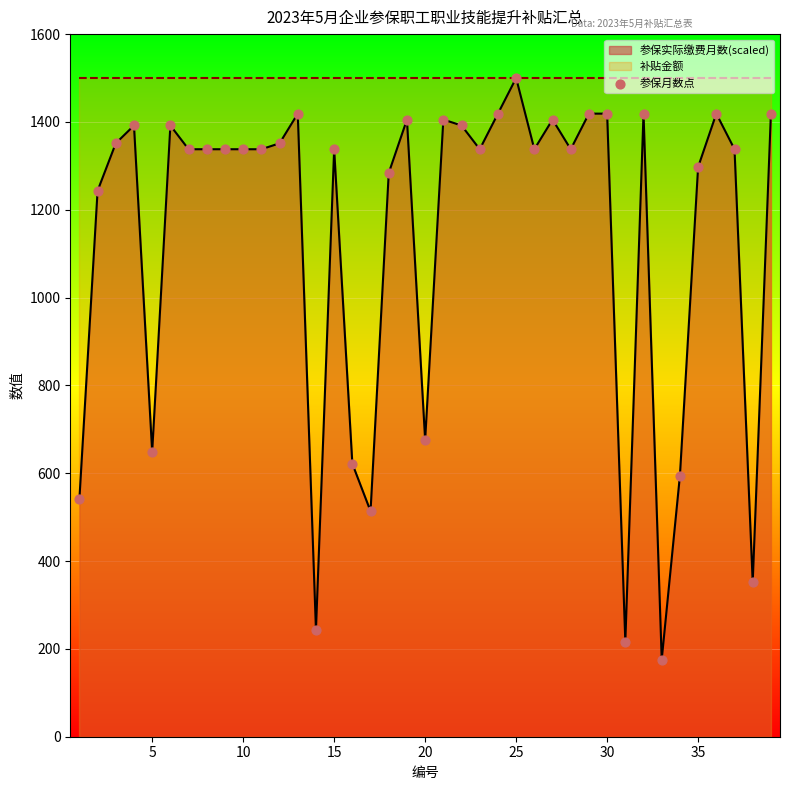

What is the highest value of the 参保实际缴费月数(scaled) series?

1500.0